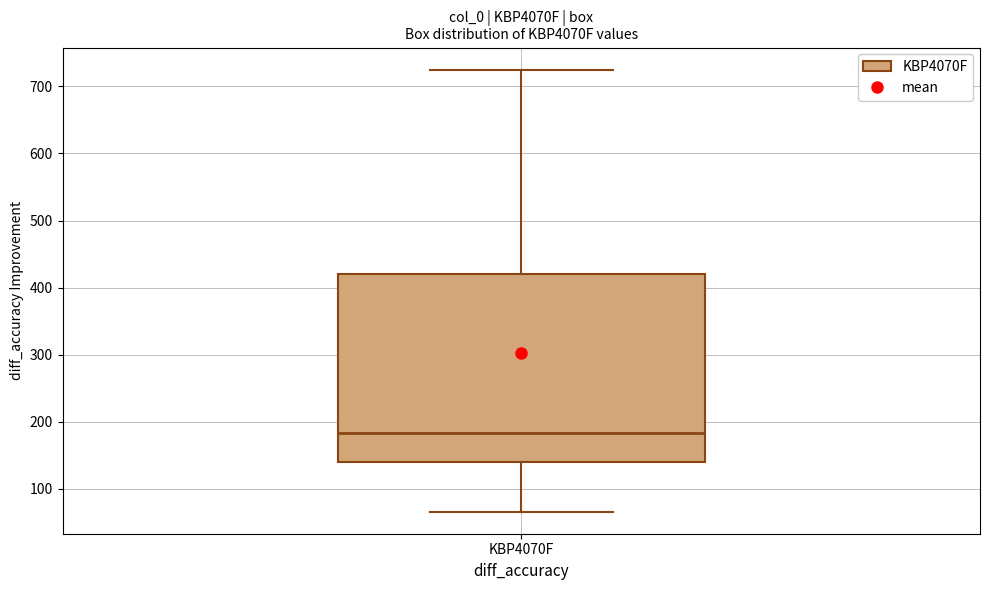

Where is the upper edge of the box for KBP4070F on the y-axis? The values are not printed on the chart, so give them approximately, as read against the axis.

420